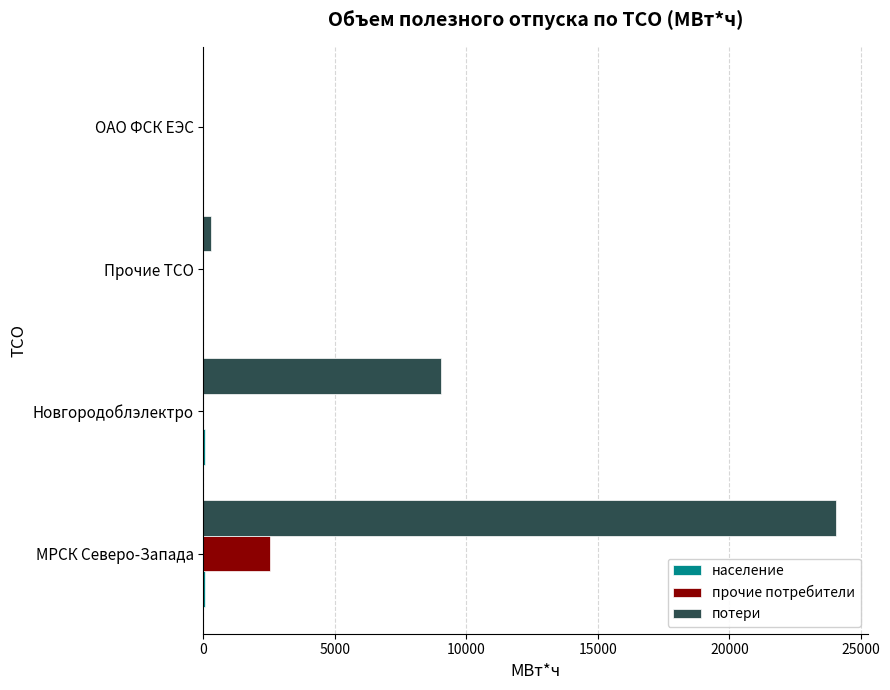

At which category is the sum across all series the highest?

МРСК Северо-Запада